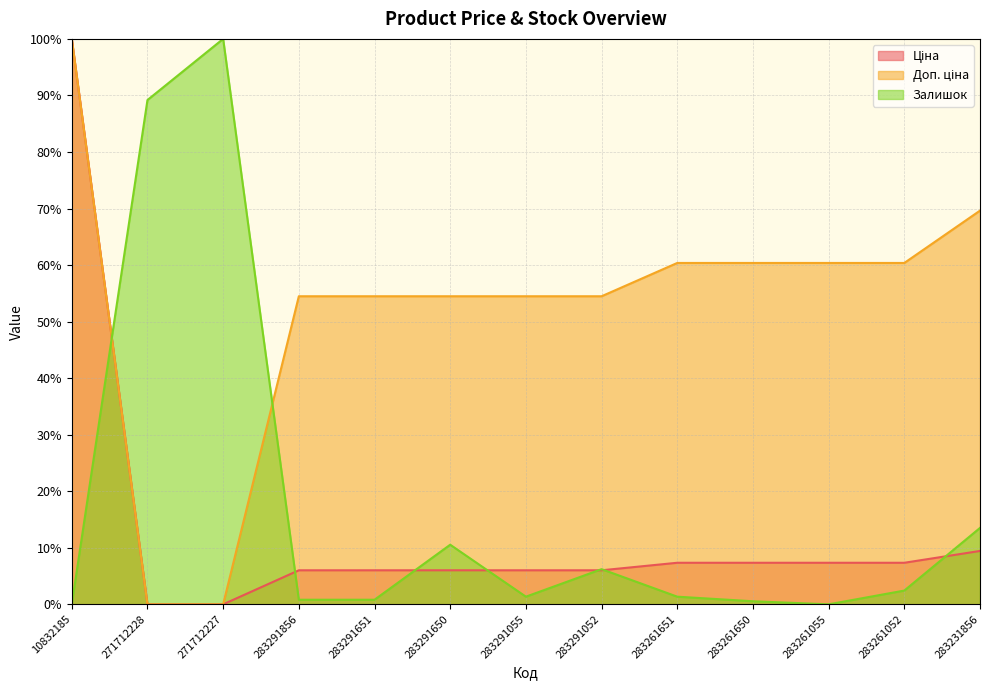

How many distinct data groups are displayed?

3